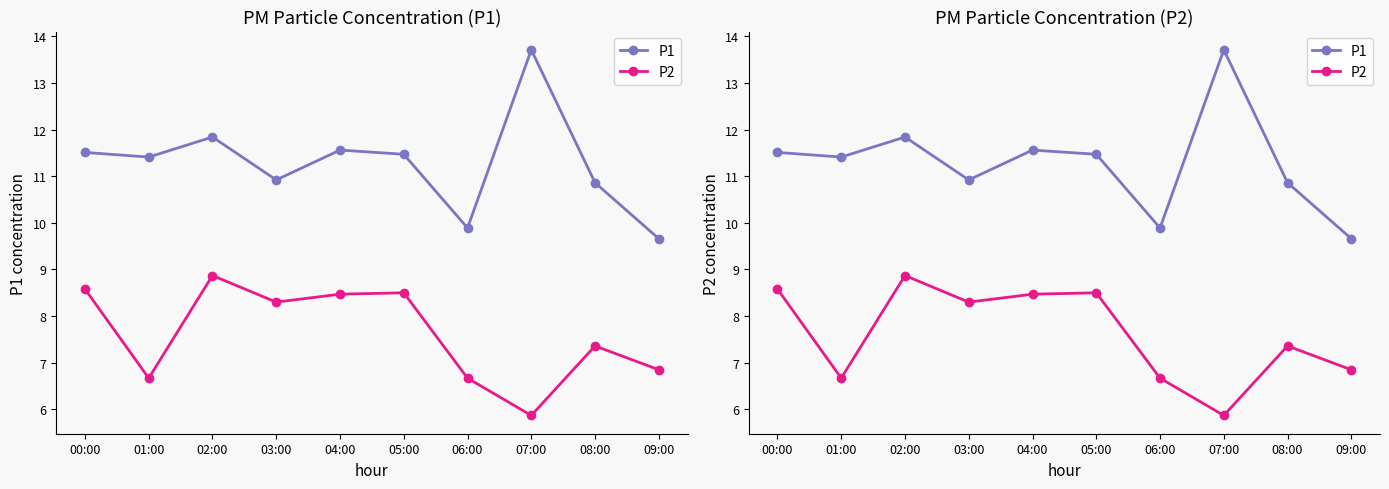

Rank the series by their maximum value, from lowest to highest.

P2, P1